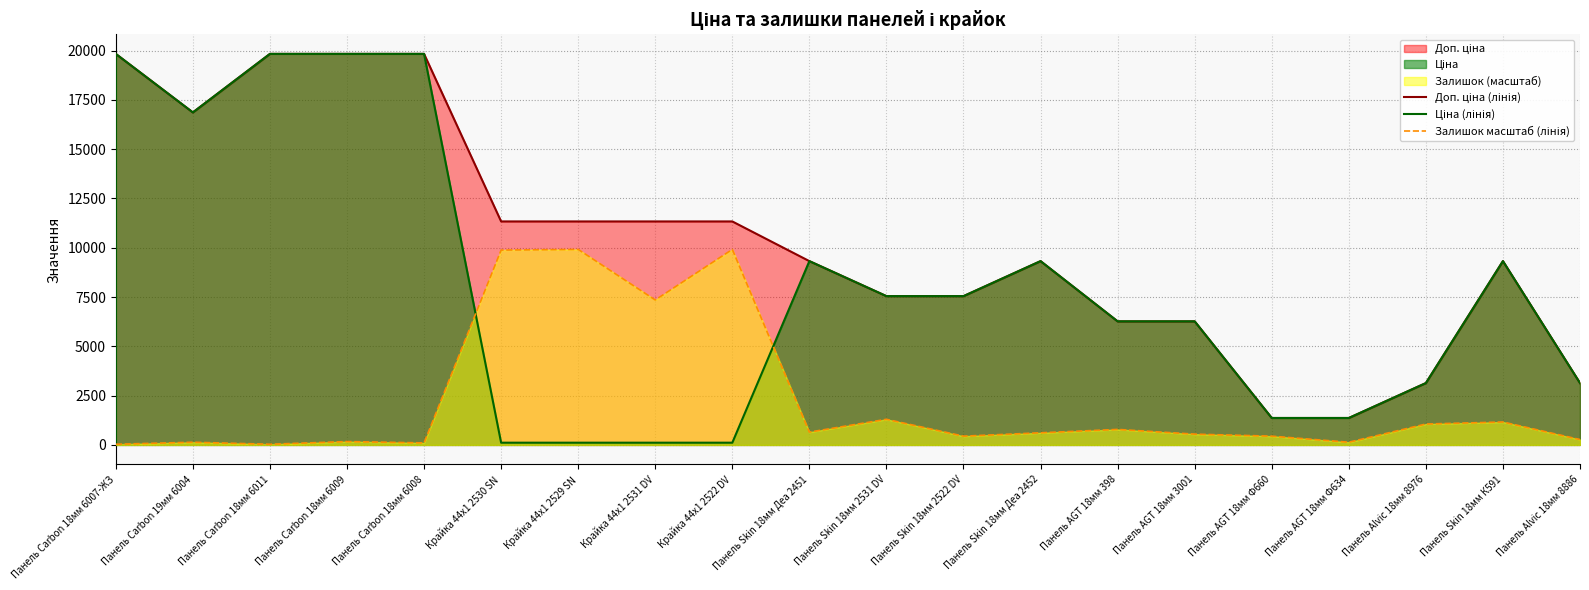

The value of Ціна (лінія) at Панель AGT 18мм Ф660 is 2271.7. True or false?

False